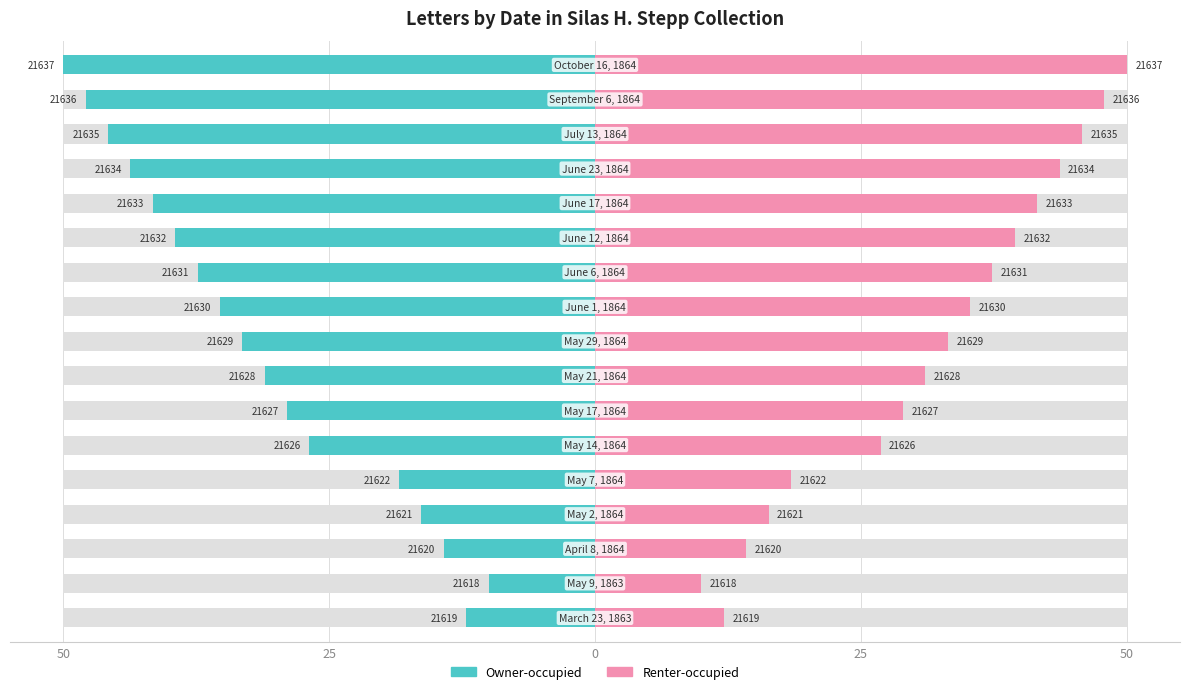

What is the sum of the Owner-occupied values at 16 and 50?

-68.4